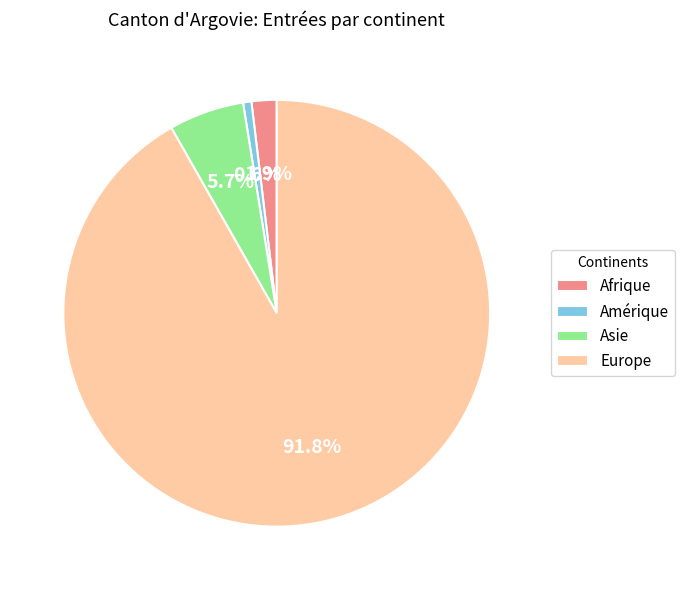

Which slice is the largest?

Europe